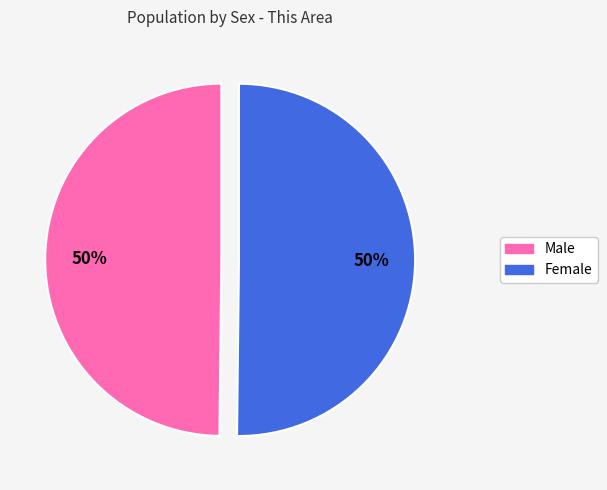

To the nearest percent, what is the average slice percentage?

50%